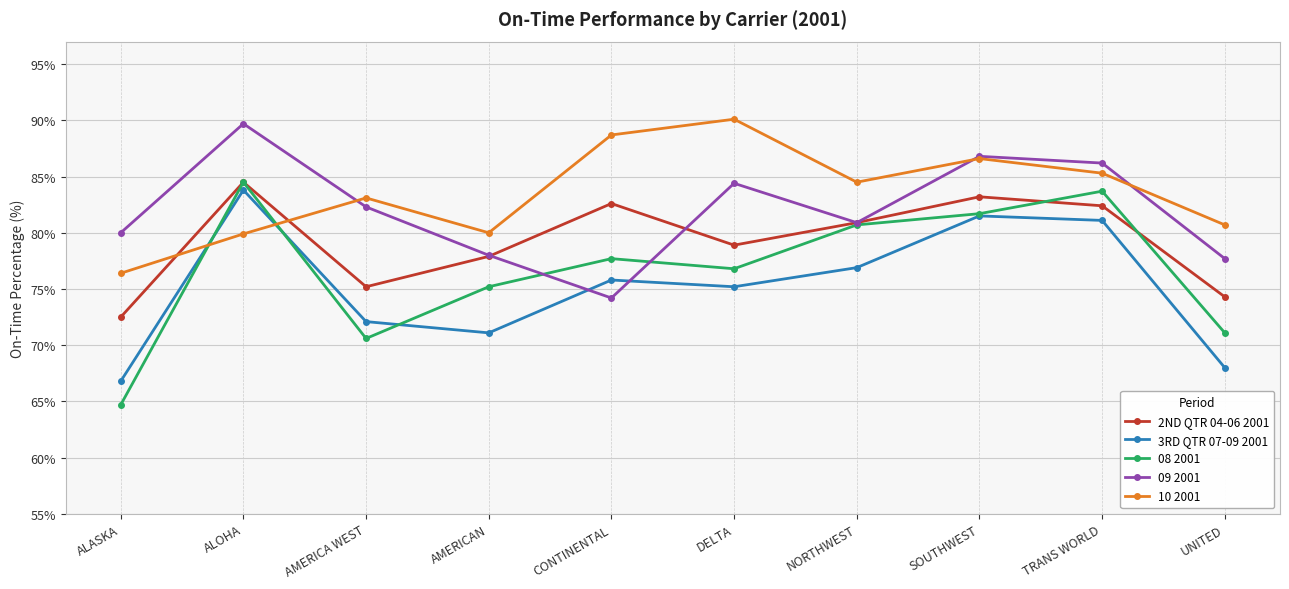

Is it true that 09 2001 equals 84.4 at DELTA?

True